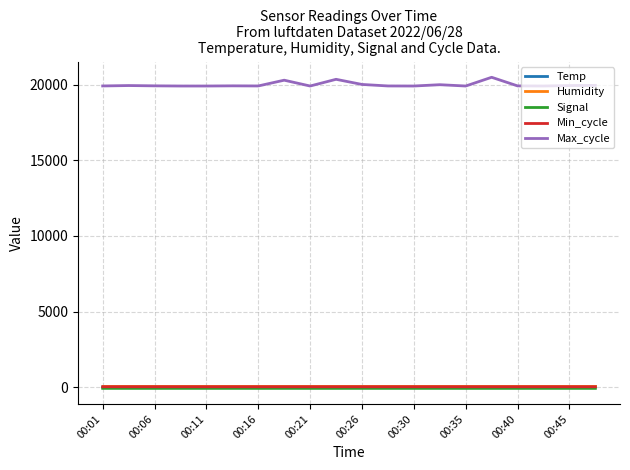

Which series has the largest total across all categories?

Max_cycle